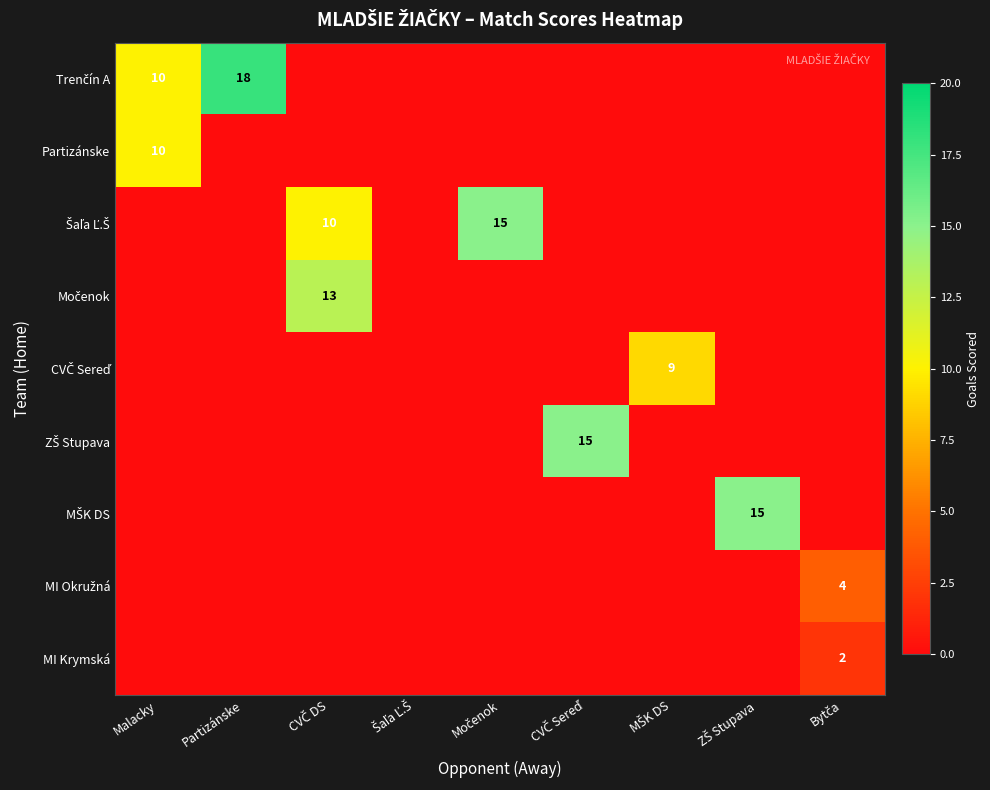

At how many categories does at least one series exceed 17?

1